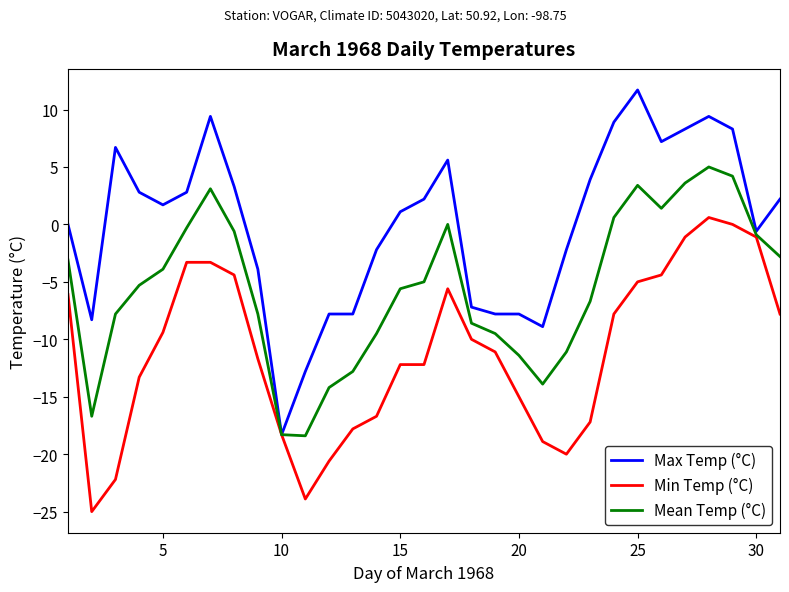

What is the lowest value of the Mean Temp (°C) series?

-18.4